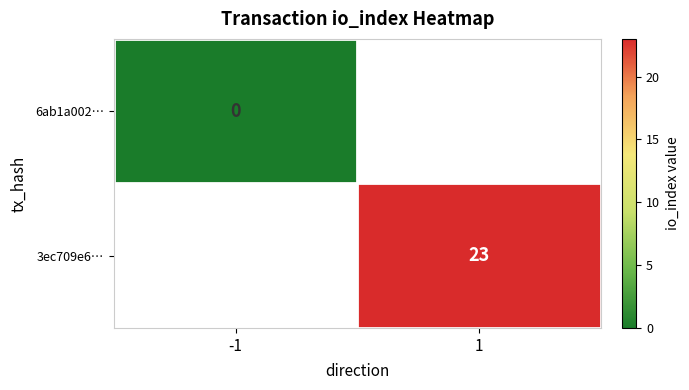

How many data points does each series have?

2